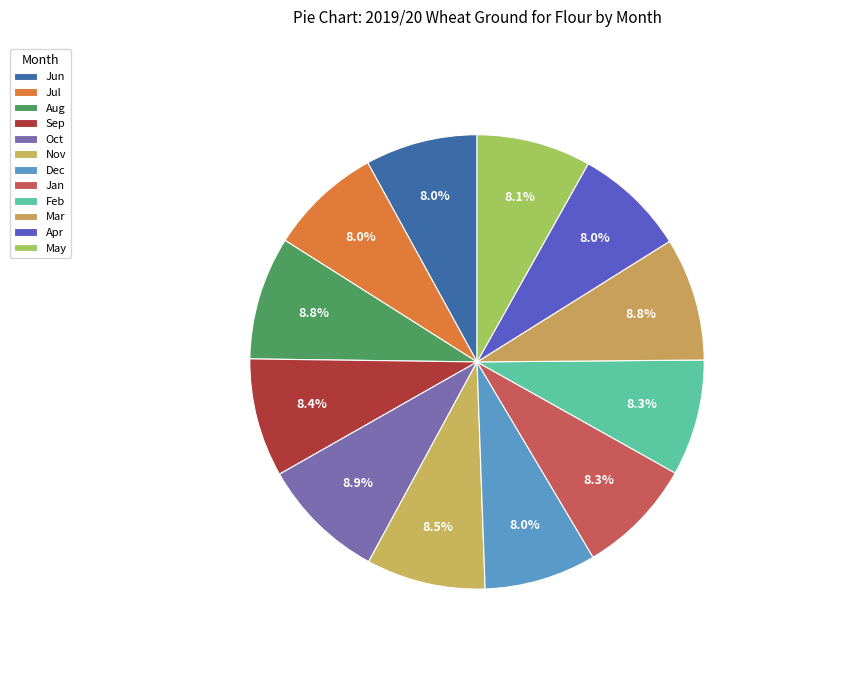

Is it true that Apr is 23% of the pie?

False